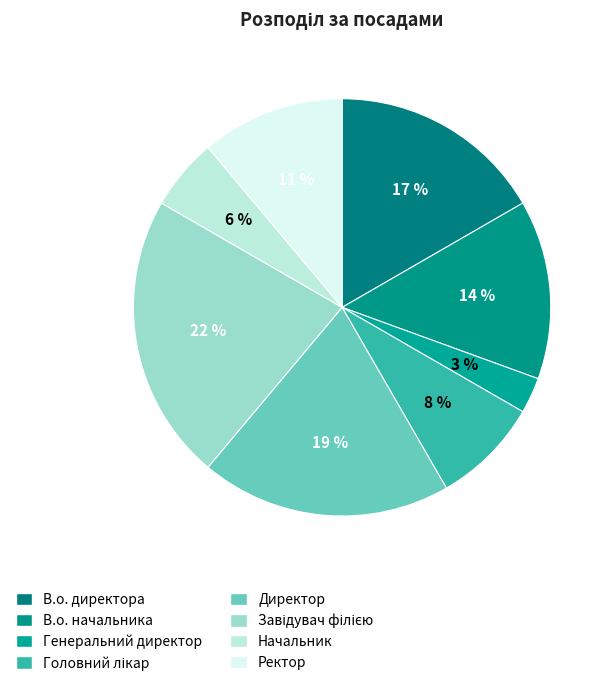

Is Начальник the majority of the pie?

No